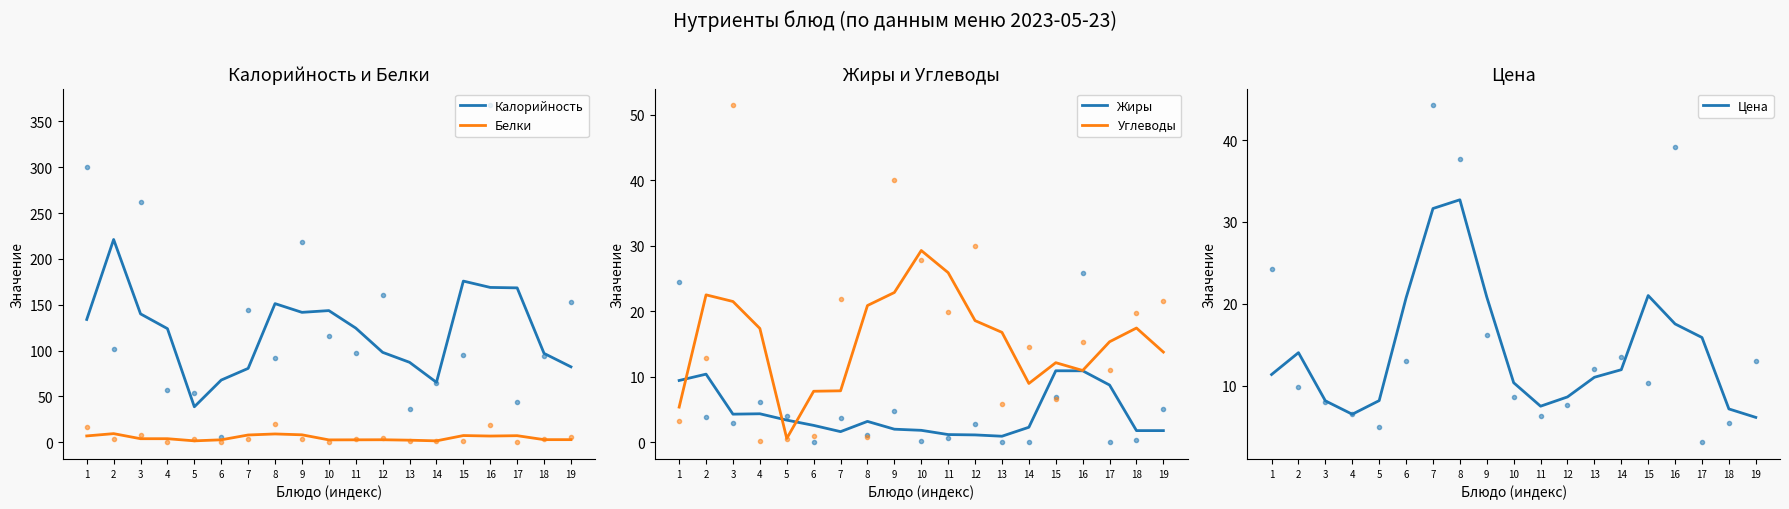

Which series has the largest total across all categories?

Калорийность